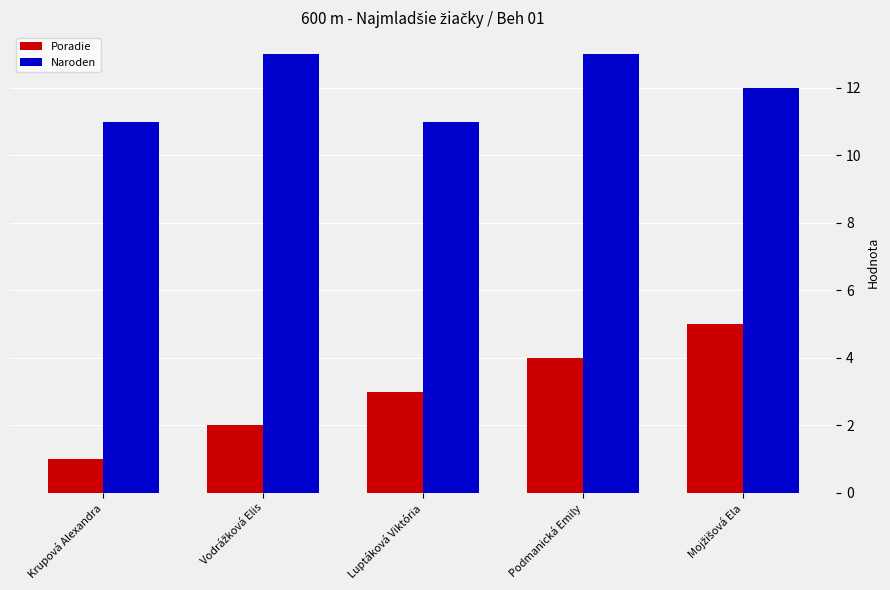

What is the total value across all series at Podmanická Emily?

17